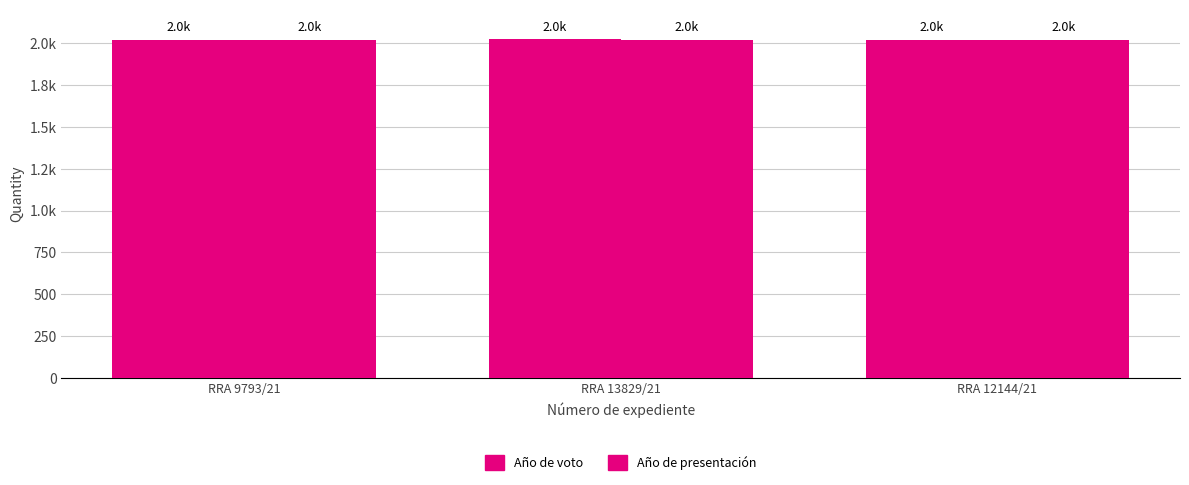

Are the bars horizontal?

No